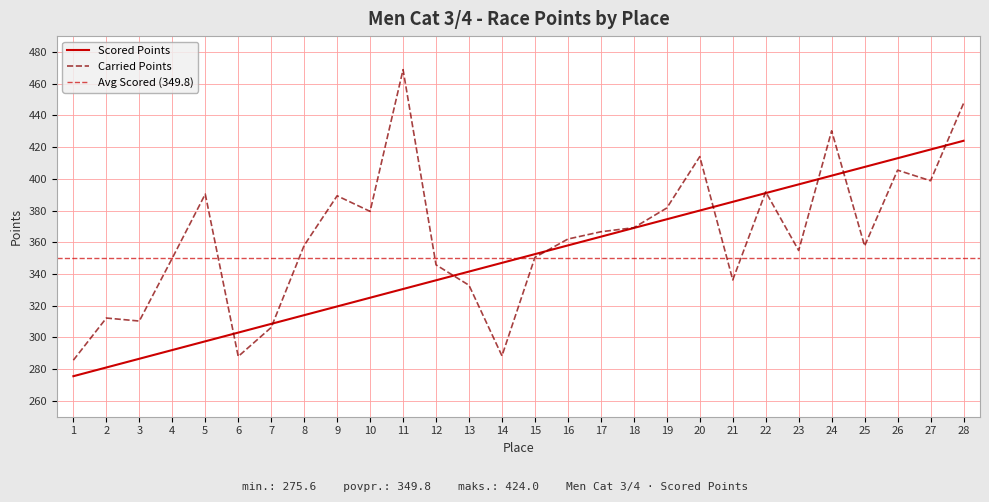

Does the chart display data point markers on the line(s)?

No